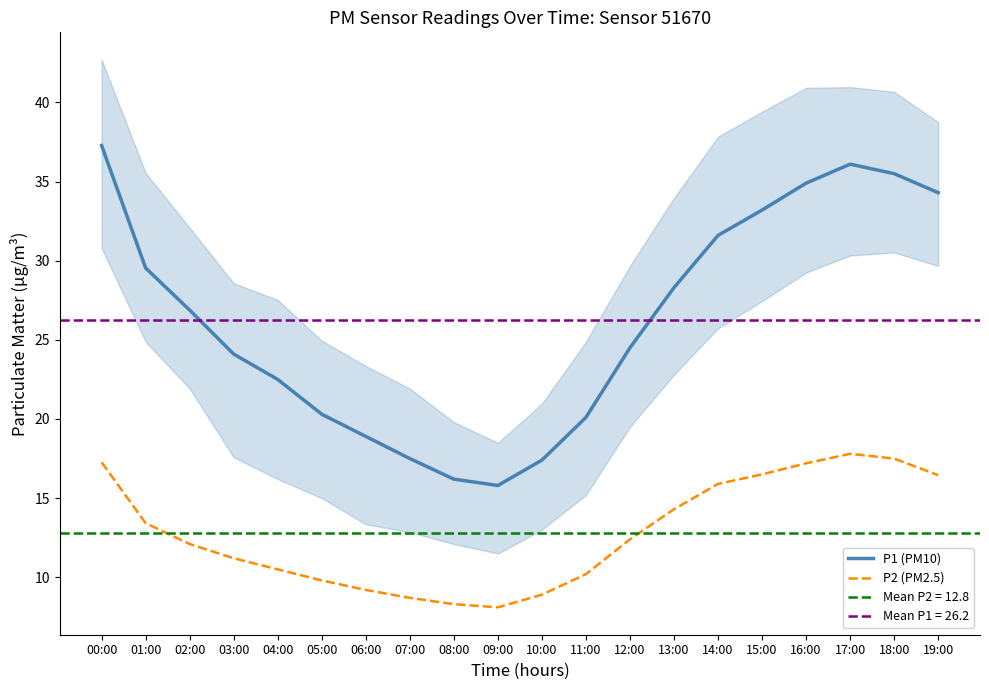

At which category is the sum across all series the highest?

00:00